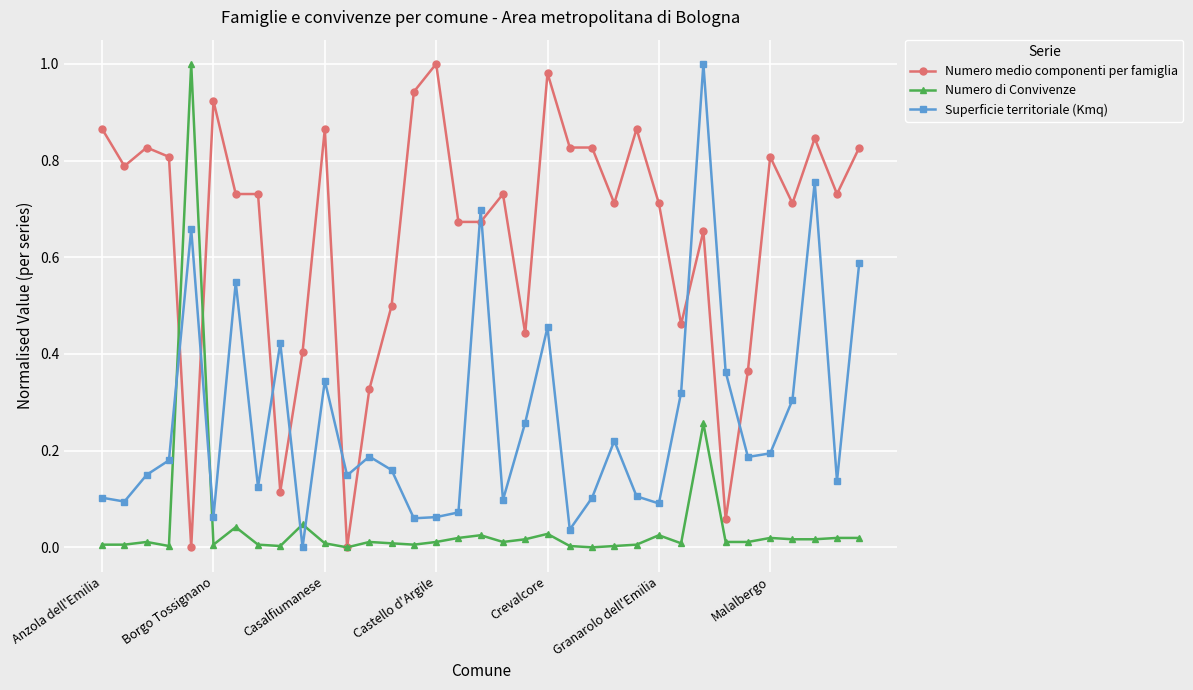

What is the sum of all Numero di Convivenze values?

1.7